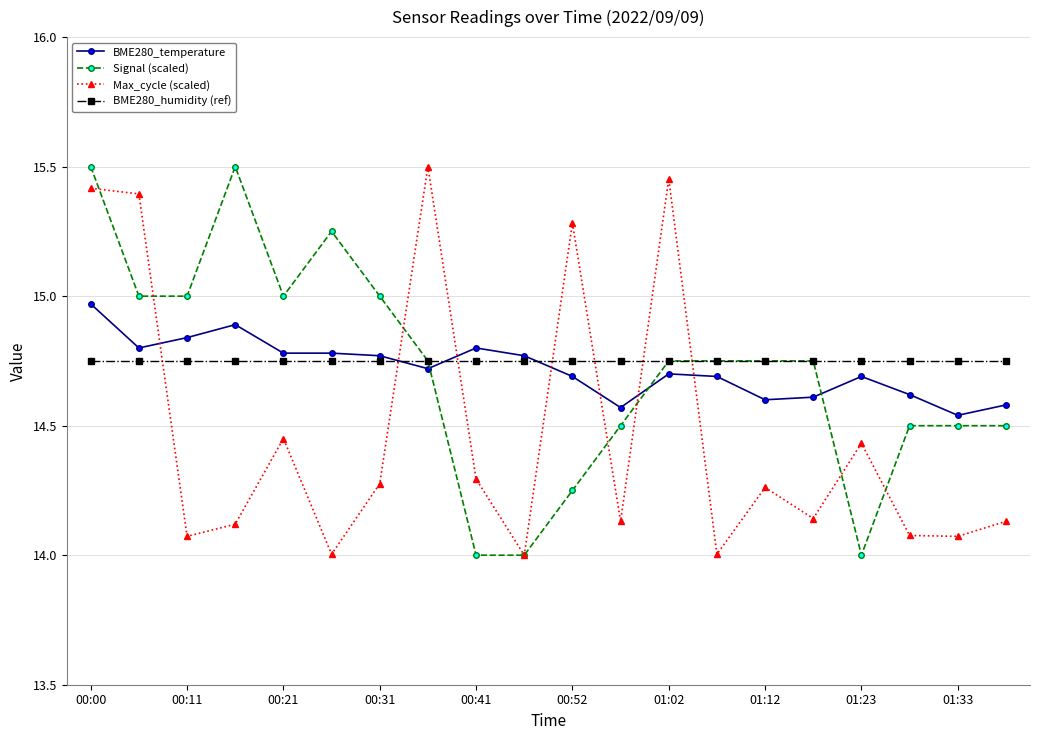

True or false: Max_cycle (scaled) has more than 0 points higher than both neighbors.

True